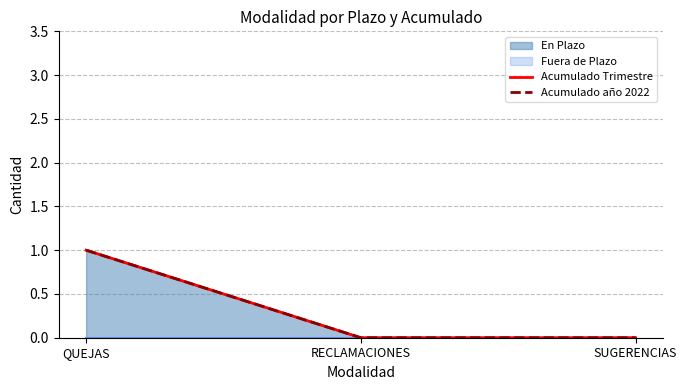

What is the label of the 3rd point from the left?

SUGERENCIAS